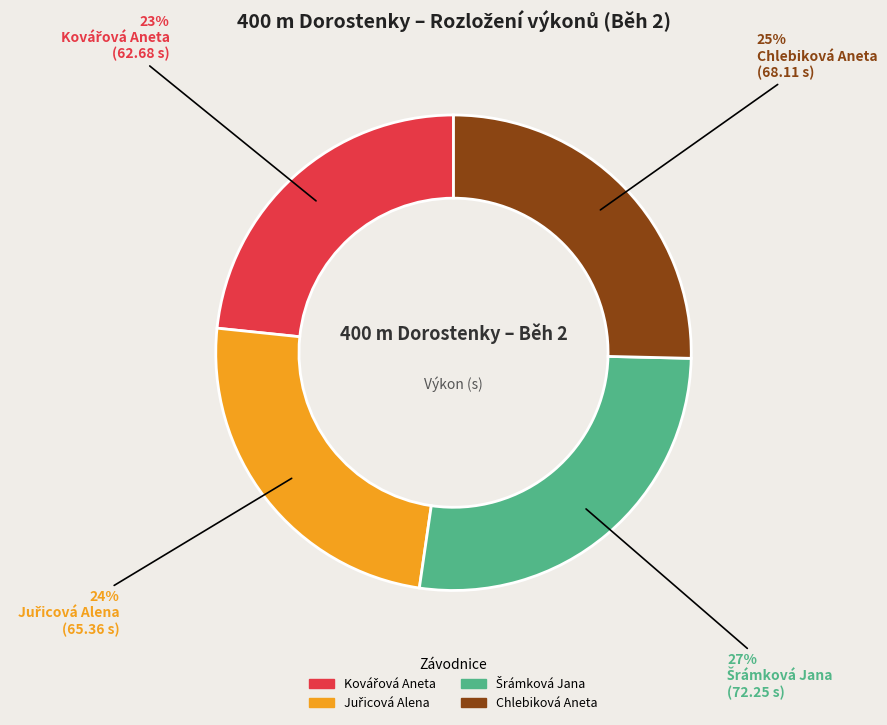

To the nearest percent, what is the difference between the largest and smallest slice percentages?

4%